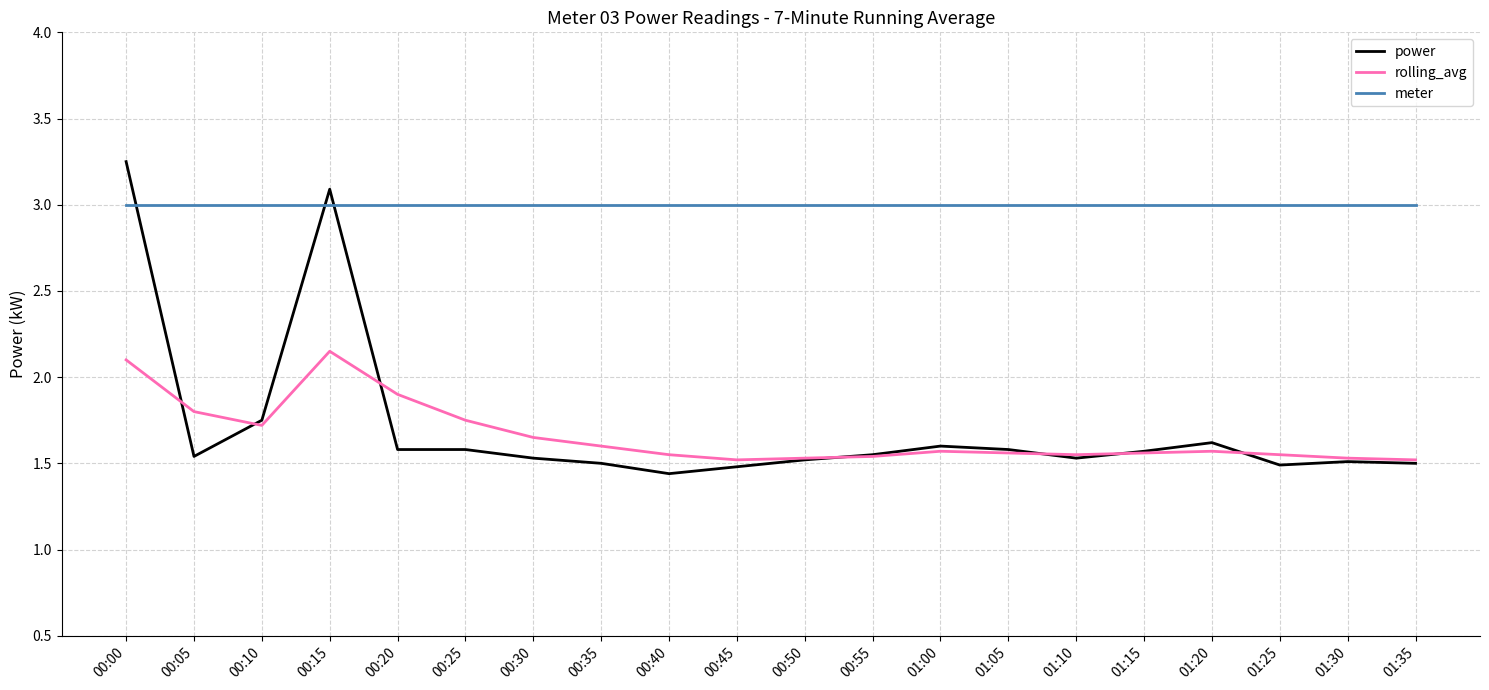

The power series shows 2.3 at 01:20. True or false?

False